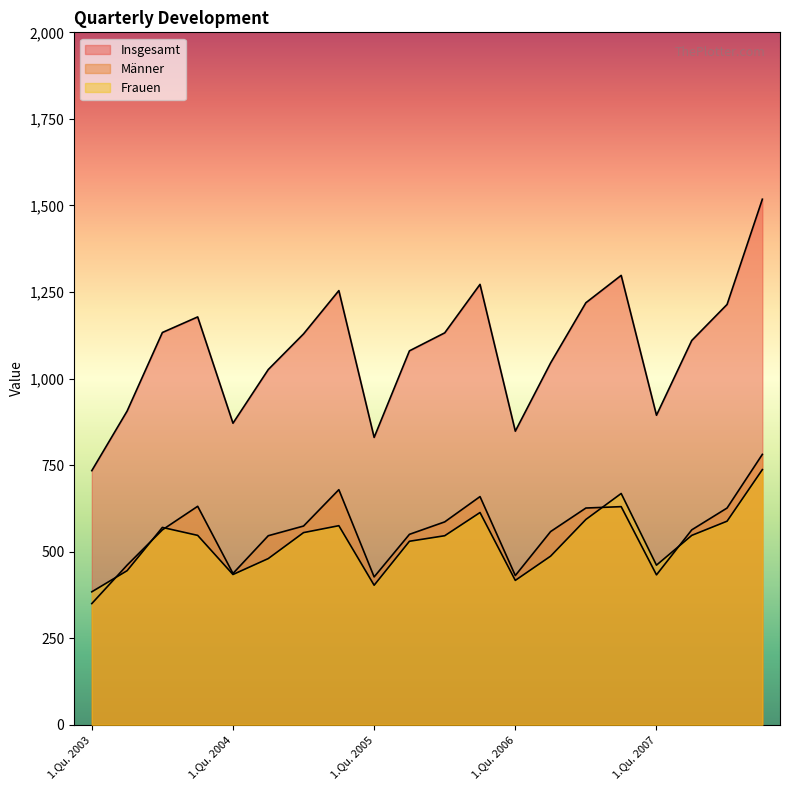

Between 2.Qu. 2003 and 4.Qu. 2004, which series saw the biggest shift?

Insgesamt